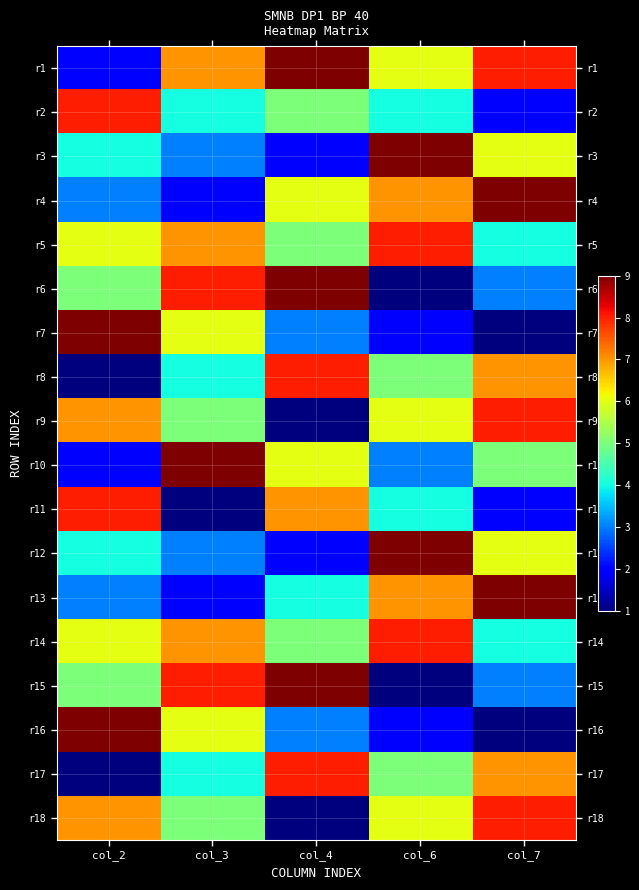

Reading left to right, what are all the values shown in this chart?

r1: col_2=2	col_3=7	col_4=9	col_6=6	col_7=8
r2: col_2=8	col_3=4	col_4=5	col_6=4	col_7=2
r3: col_2=4	col_3=3	col_4=2	col_6=9	col_7=6
r4: col_2=3	col_3=2	col_4=6	col_6=7	col_7=9
r5: col_2=6	col_3=7	col_4=5	col_6=8	col_7=4
r6: col_2=5	col_3=8	col_4=9	col_6=1	col_7=3
r7: col_2=9	col_3=6	col_4=3	col_6=2	col_7=1
r8: col_2=1	col_3=4	col_4=8	col_6=5	col_7=7
r9: col_2=7	col_3=5	col_4=1	col_6=6	col_7=8
r10: col_2=2	col_3=9	col_4=6	col_6=3	col_7=5
r11: col_2=8	col_3=1	col_4=7	col_6=4	col_7=2
r12: col_2=4	col_3=3	col_4=2	col_6=9	col_7=6
r13: col_2=3	col_3=2	col_4=4	col_6=7	col_7=9
r14: col_2=6	col_3=7	col_4=5	col_6=8	col_7=4
r15: col_2=5	col_3=8	col_4=9	col_6=1	col_7=3
r16: col_2=9	col_3=6	col_4=3	col_6=2	col_7=1
r17: col_2=1	col_3=4	col_4=8	col_6=5	col_7=7
r18: col_2=7	col_3=5	col_4=1	col_6=6	col_7=8